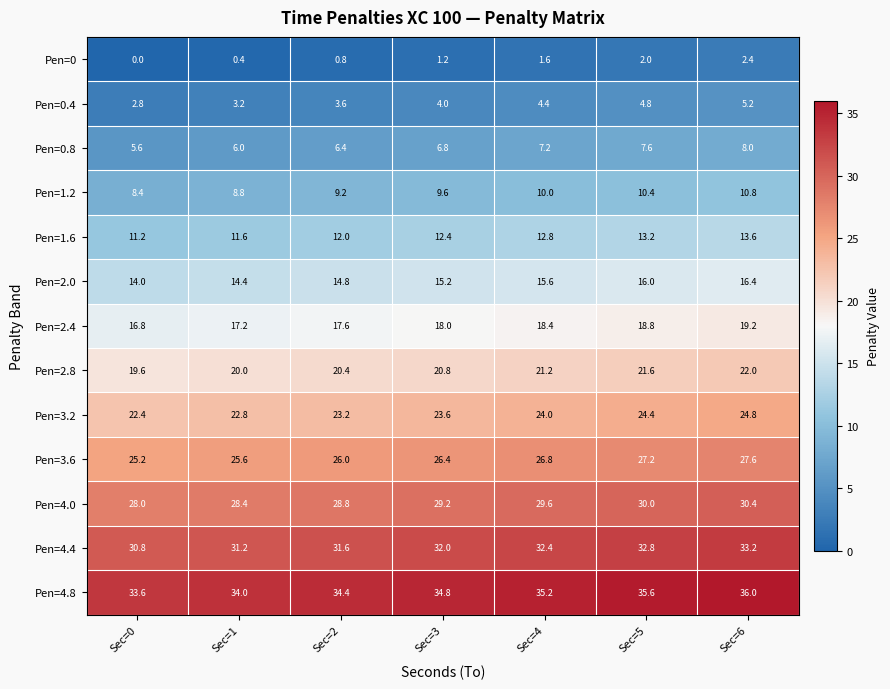

What is the total value across all series at Sec=2?

228.8